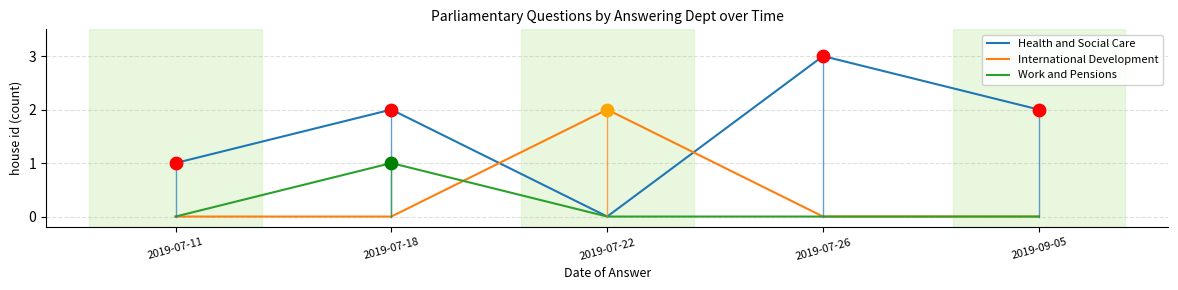

Which series has the largest total across all categories?

Health and Social Care